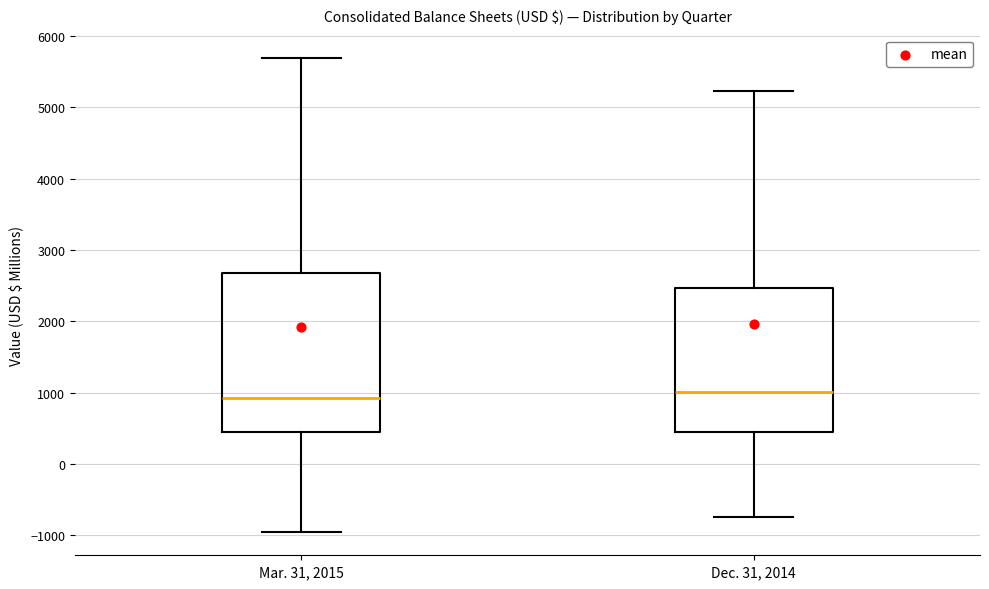

Comparing the boxes themselves (not the whiskers), which one is the tallest?

Mar. 31, 2015